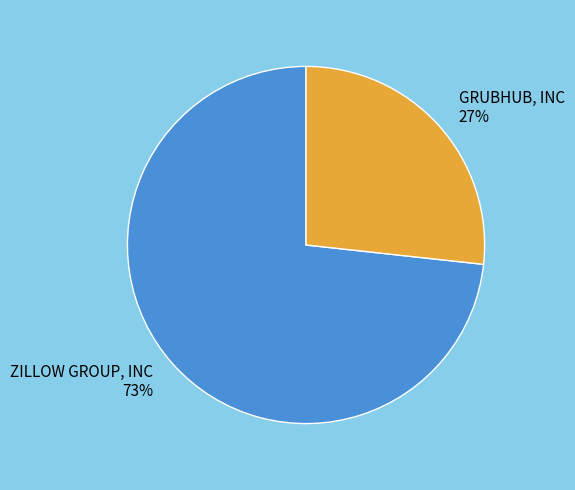

Count the number of slices in the pie.

2